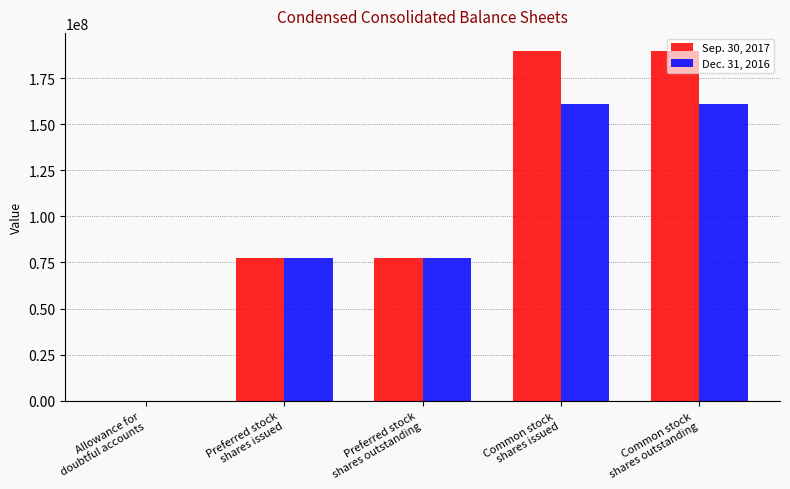

Which series has the widest spread of values?

Sep. 30, 2017